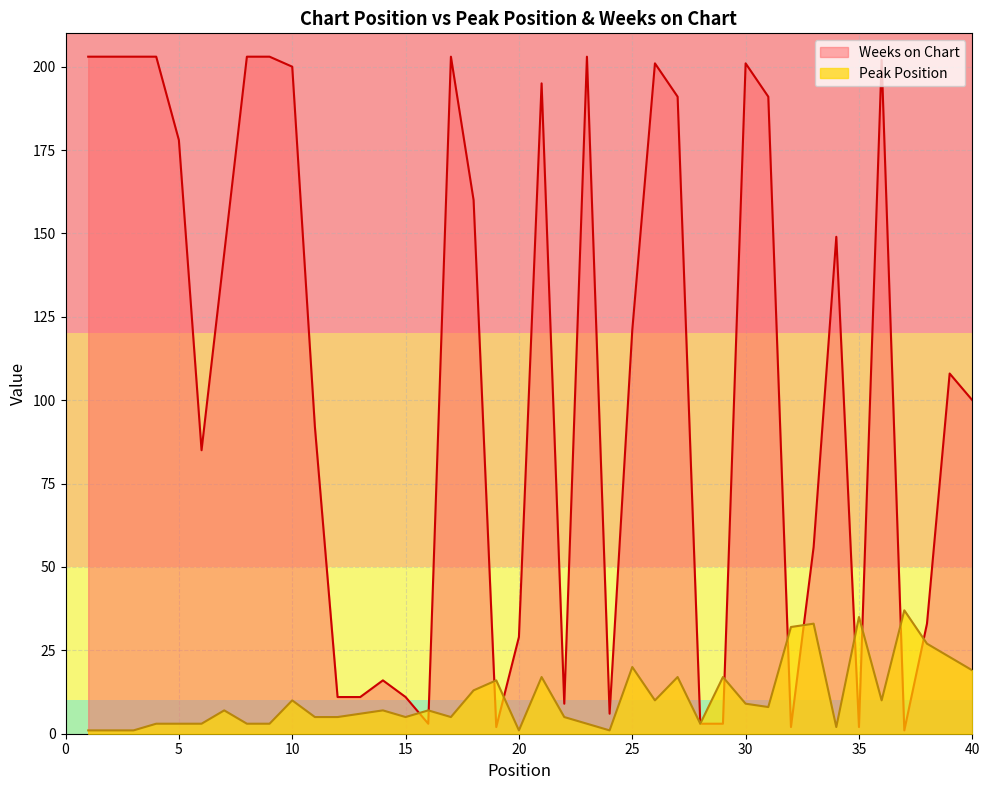

Which category has the lowest value across all series?

1